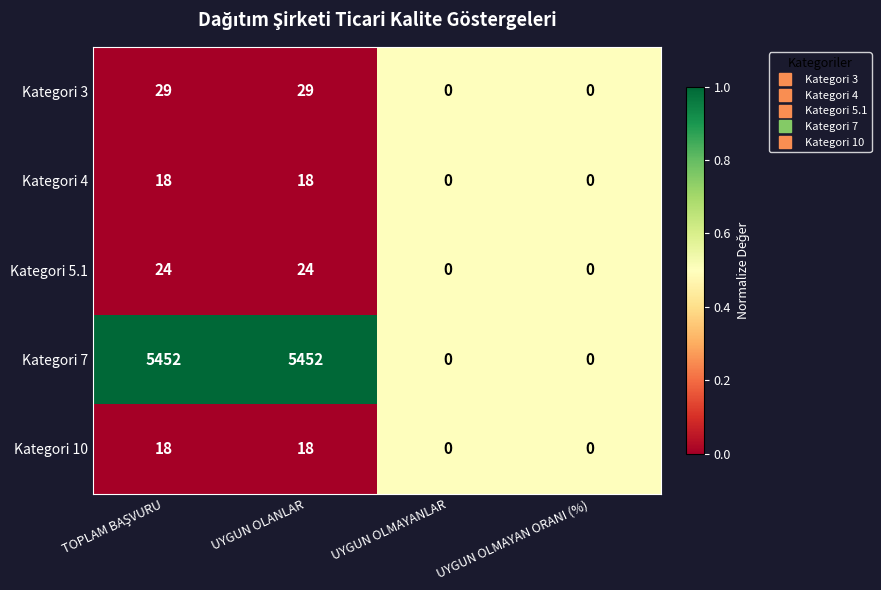

Which series has the largest total across all categories?

Kategori 7